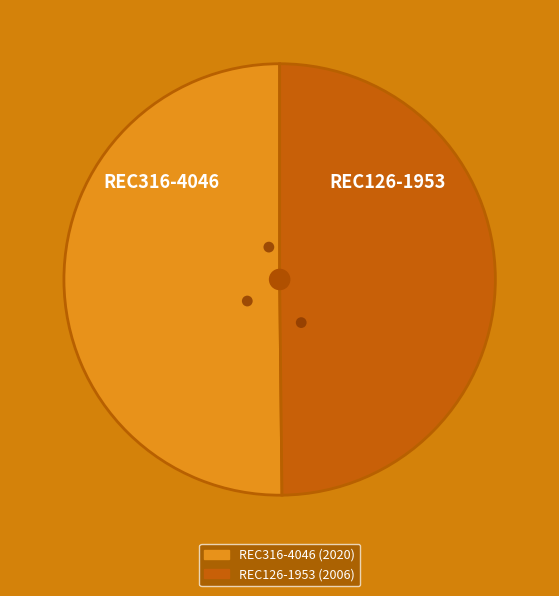

To the nearest percent, what is the average slice percentage?

50%